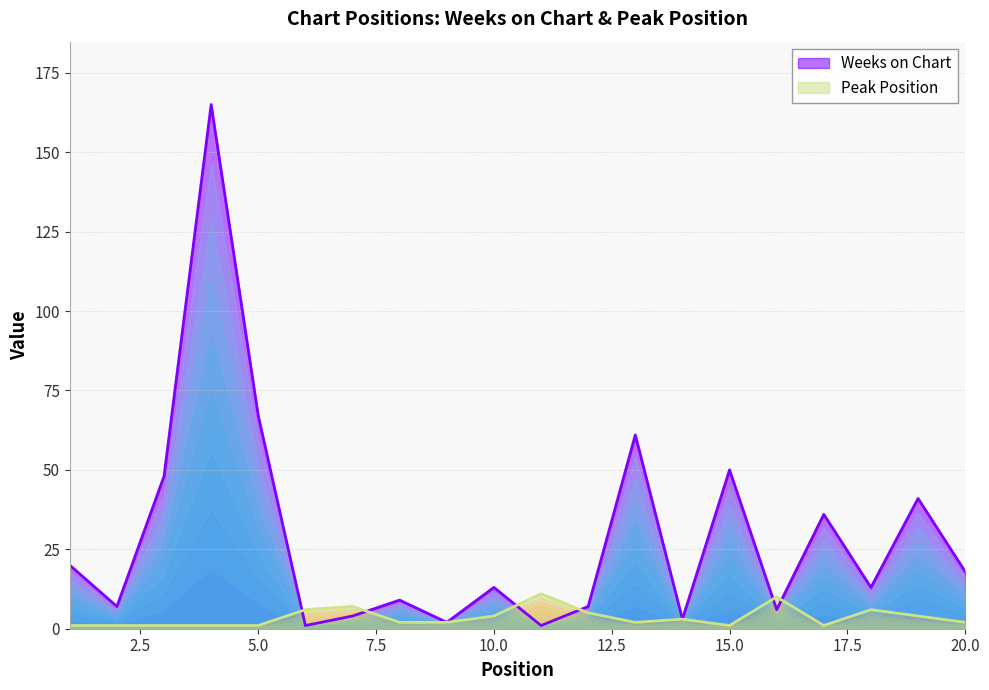

True or false: Weeks on Chart has a value of 4 at 7.

True